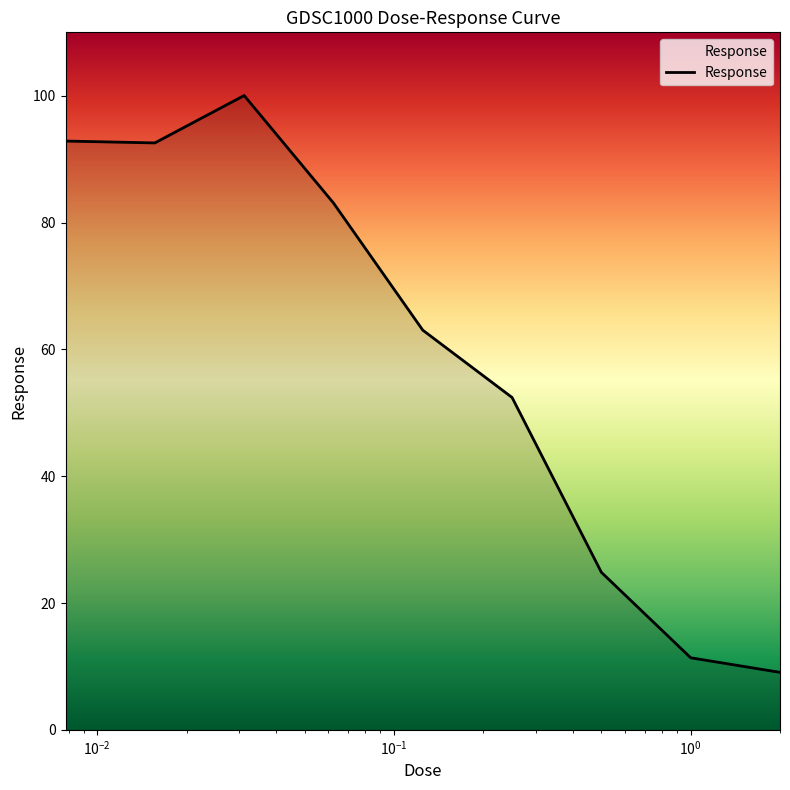

True or false: the data has more than 1 interior local peaks.

False